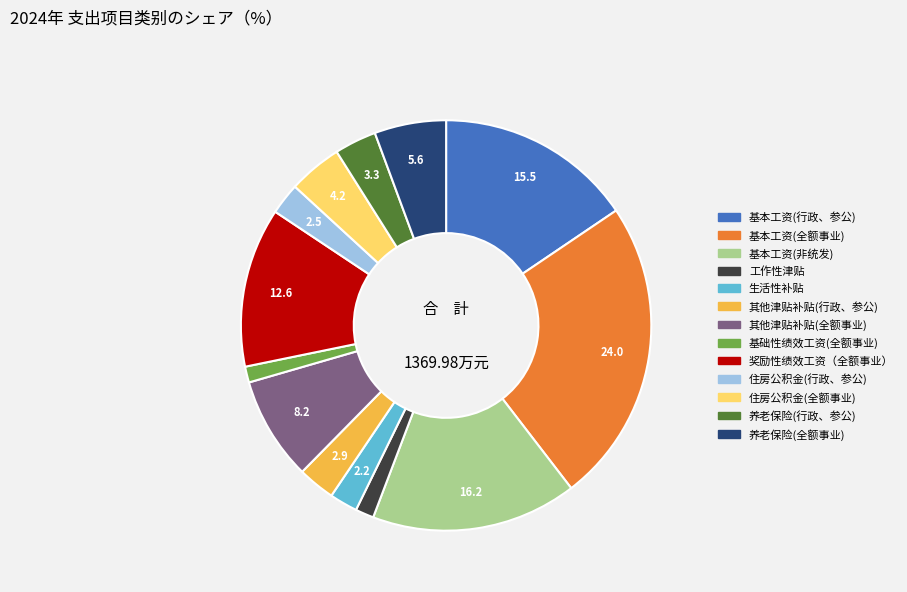

Do 生活性补贴 and 养老保险(行政、参公) together represent more than half of the pie?

No